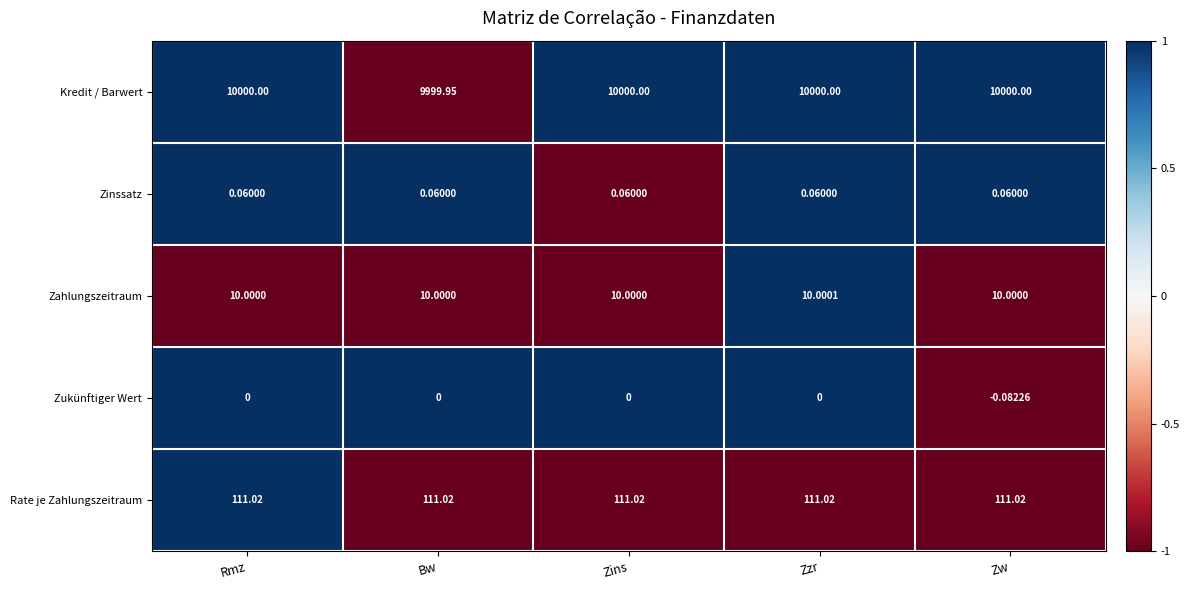

Which series has the largest total across all categories?

Kredit / Barwert